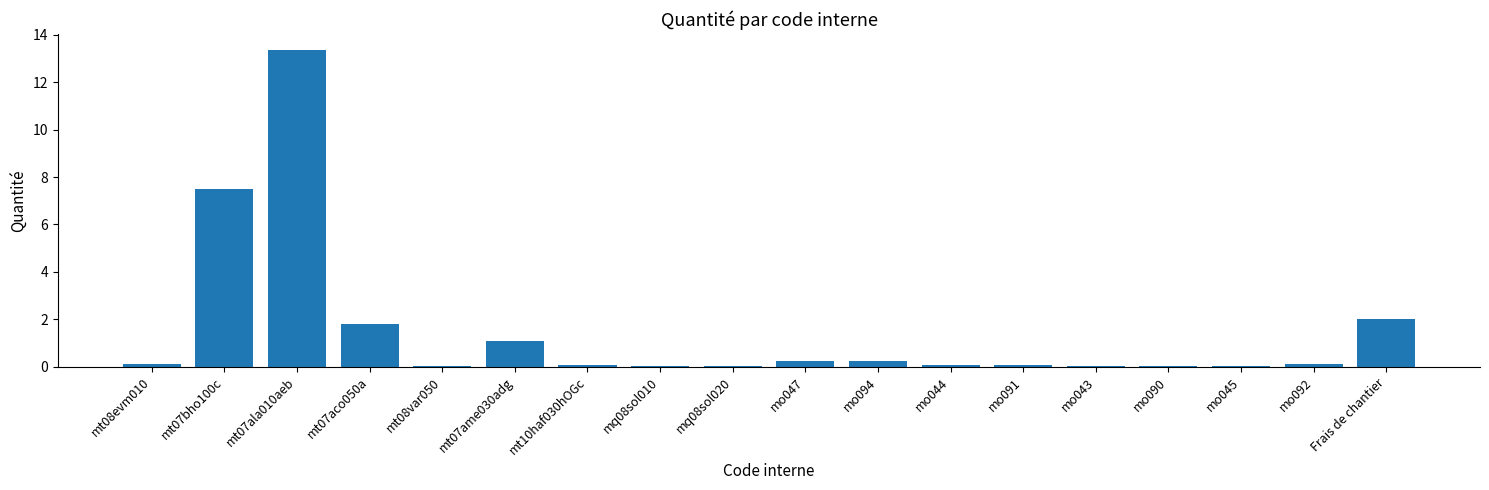

What is the greatest value displayed?

13.4